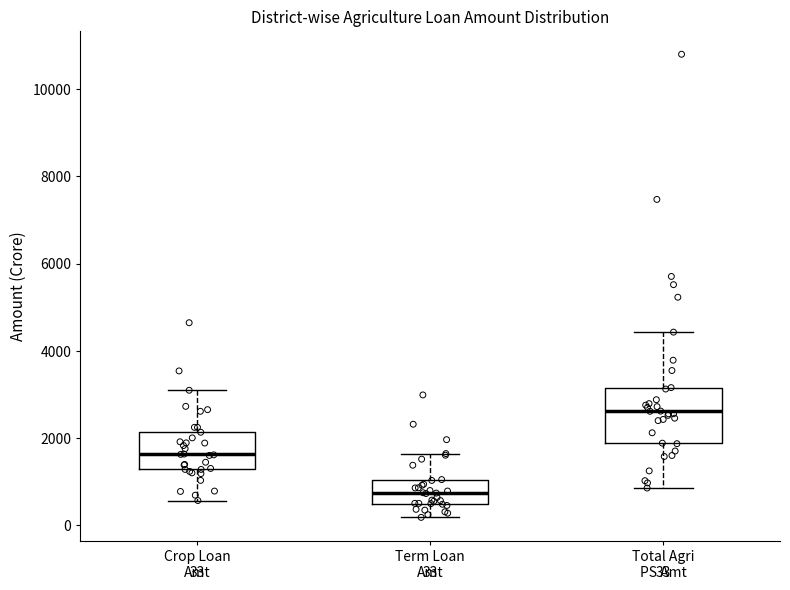

Which box has the lowest median line?

Term Loan Amt